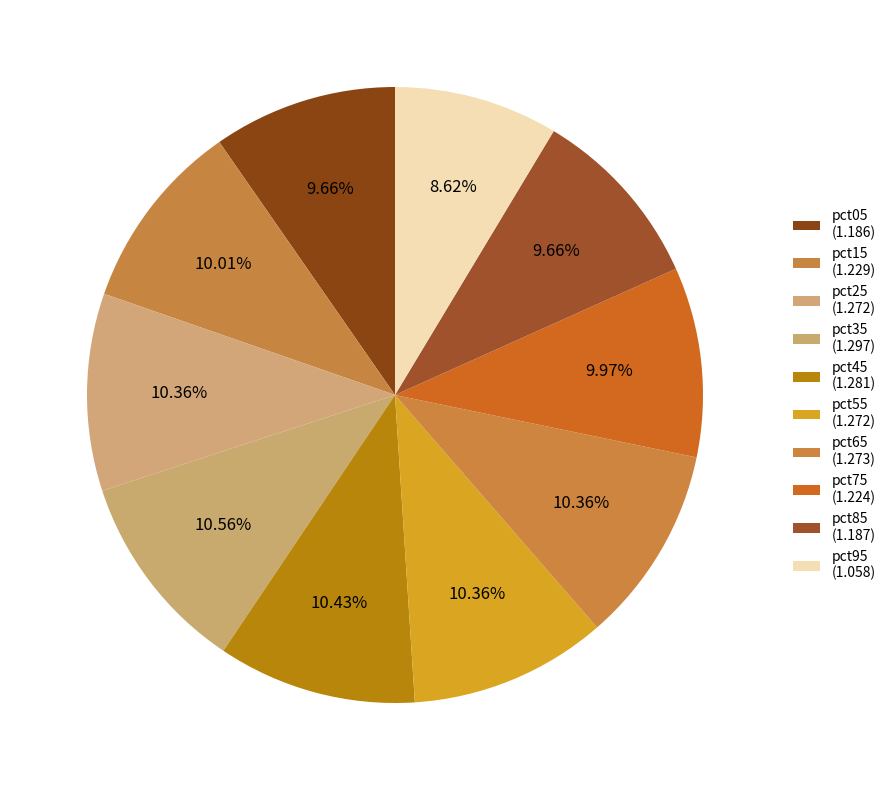

Count the number of slices in the pie.

10